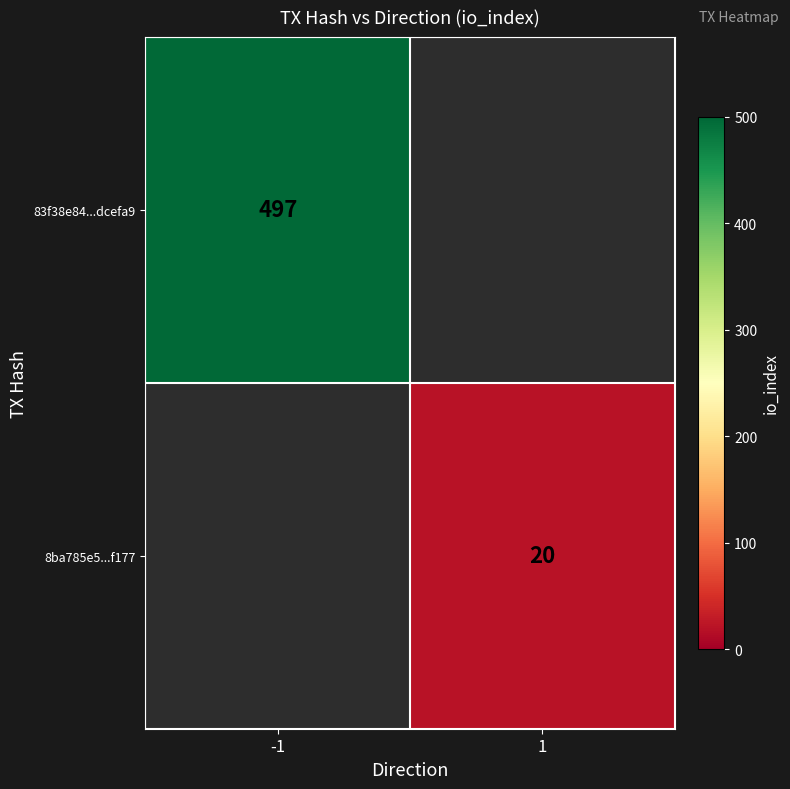

The 8ba785e5...f177 series shows 6.8 at 1. True or false?

False